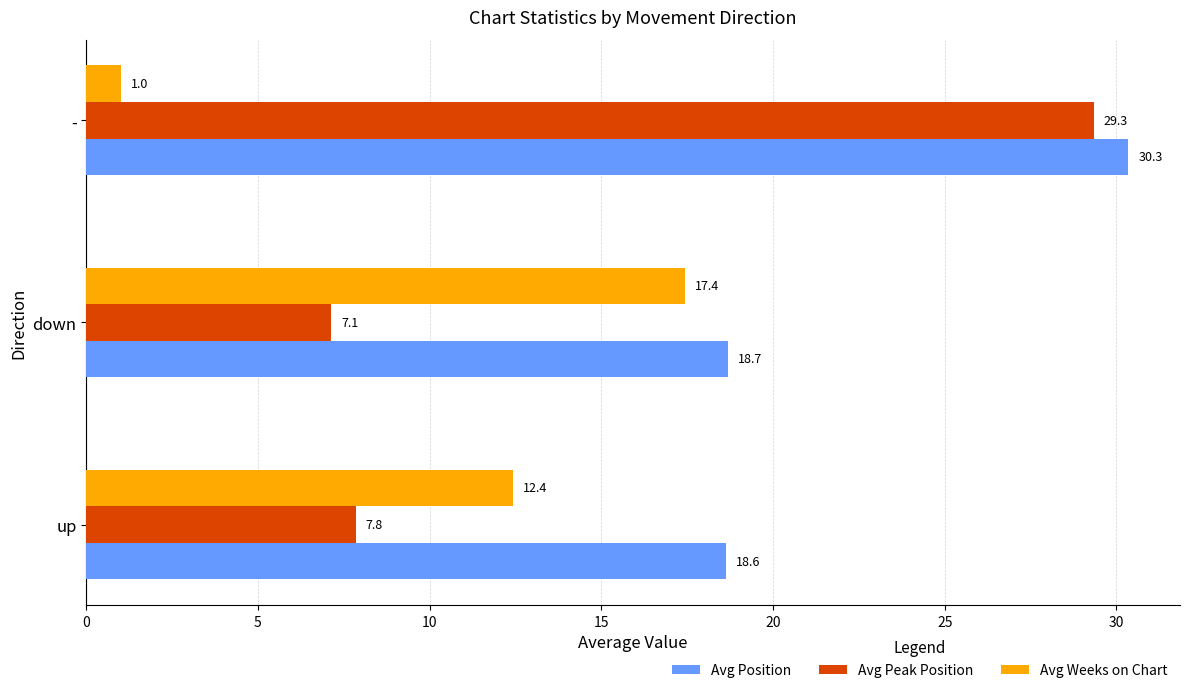

Which series has the largest range (max minus min)?

Avg Peak Position